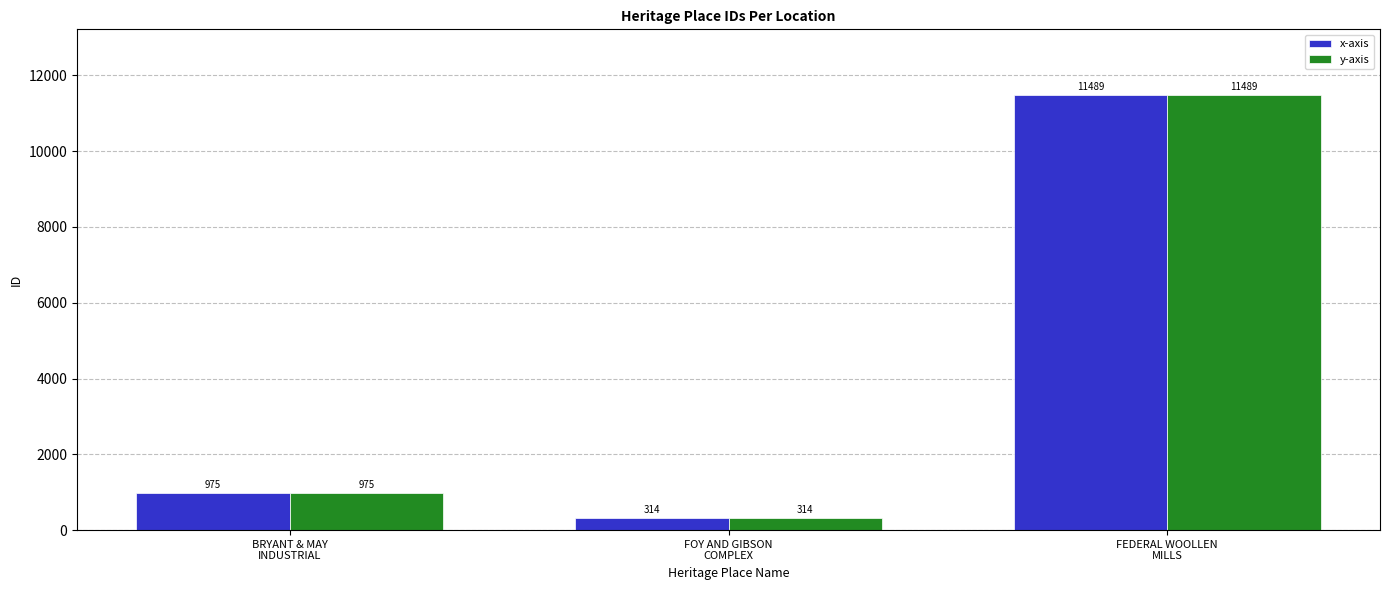

What is the minimum value for y-axis?

314